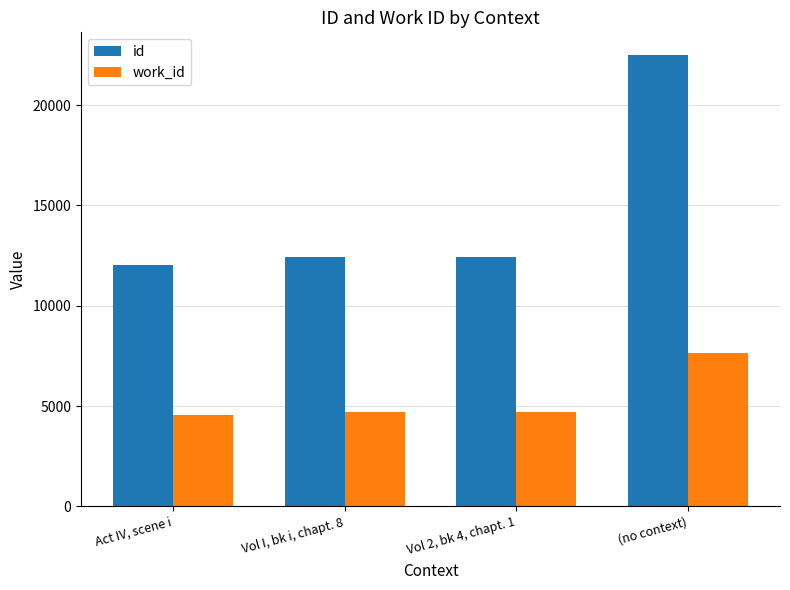

True or false: work_id has a value of 1166 at Vol 2, bk 4, chapt. 1.

False